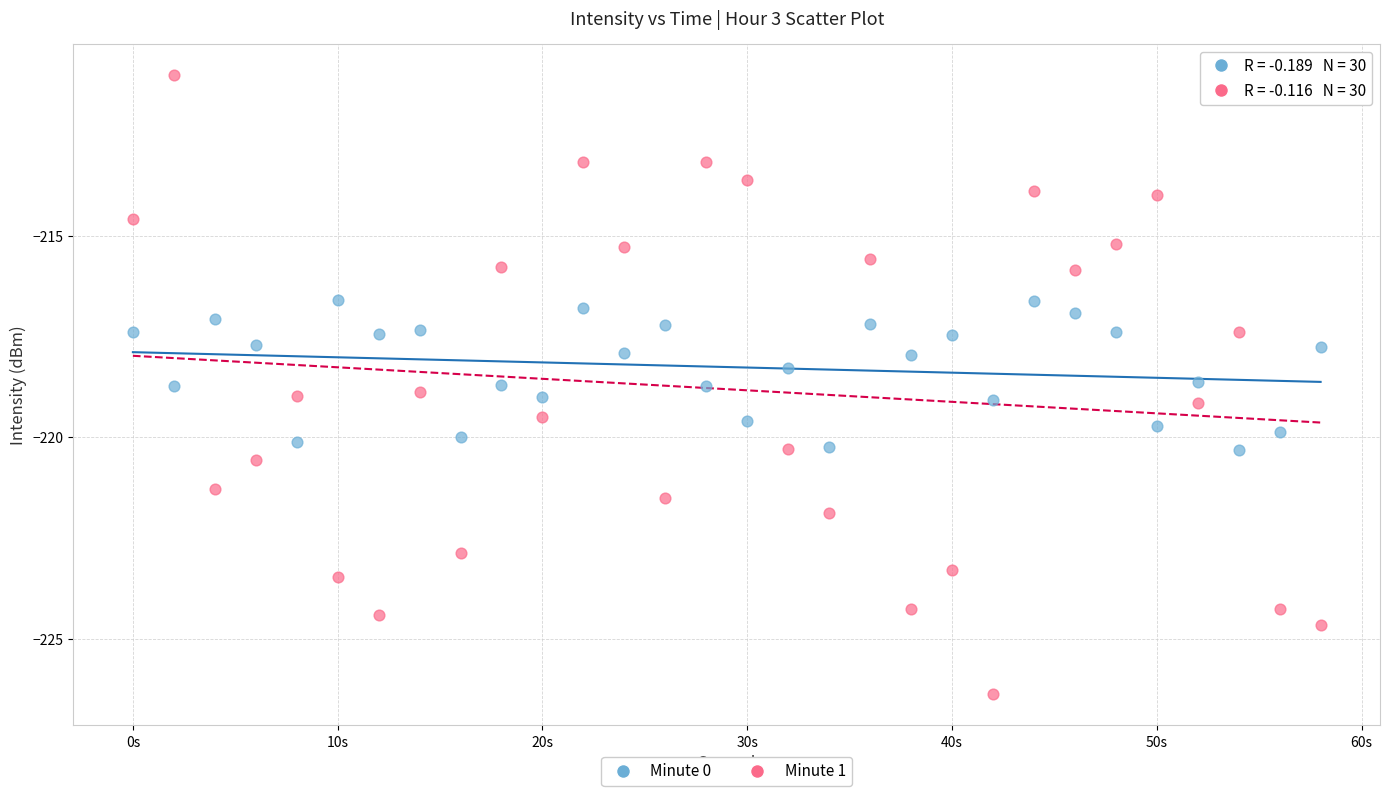

Which series contains the highest Y value?

Minute 1